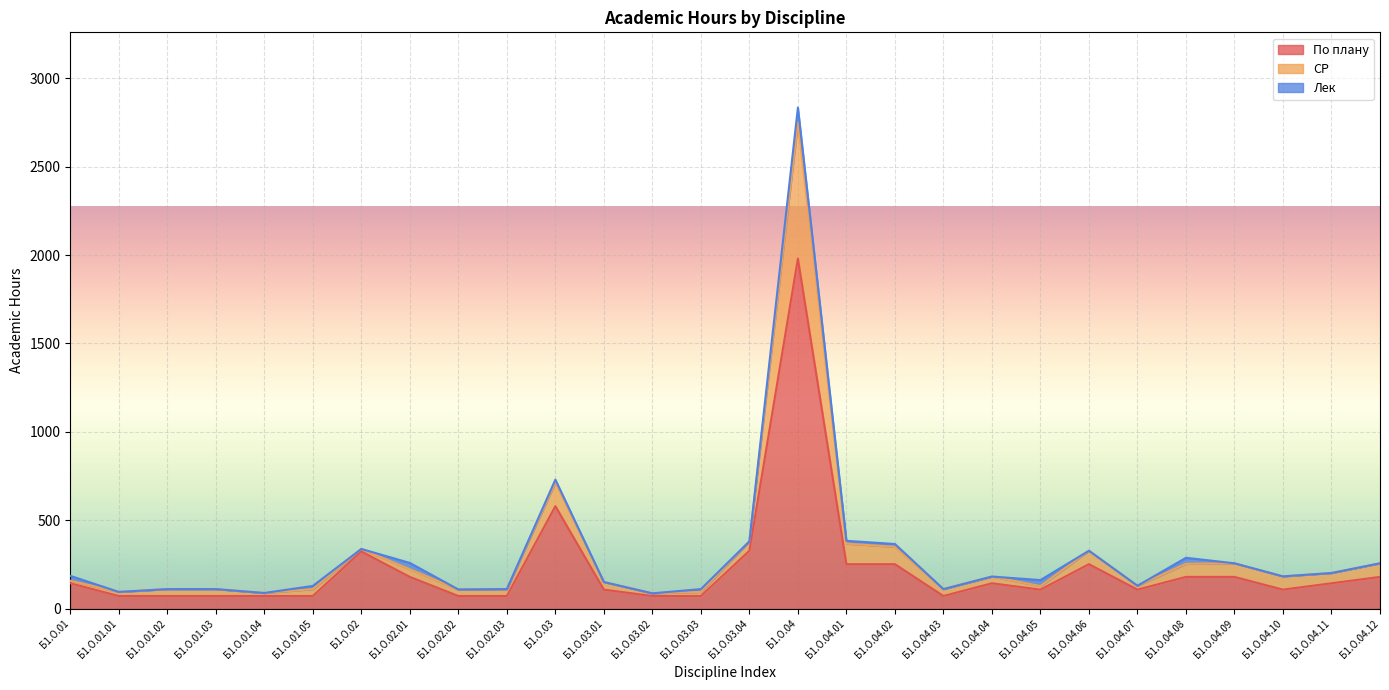

At which category is the sum across all series the highest?

Б1.О.04